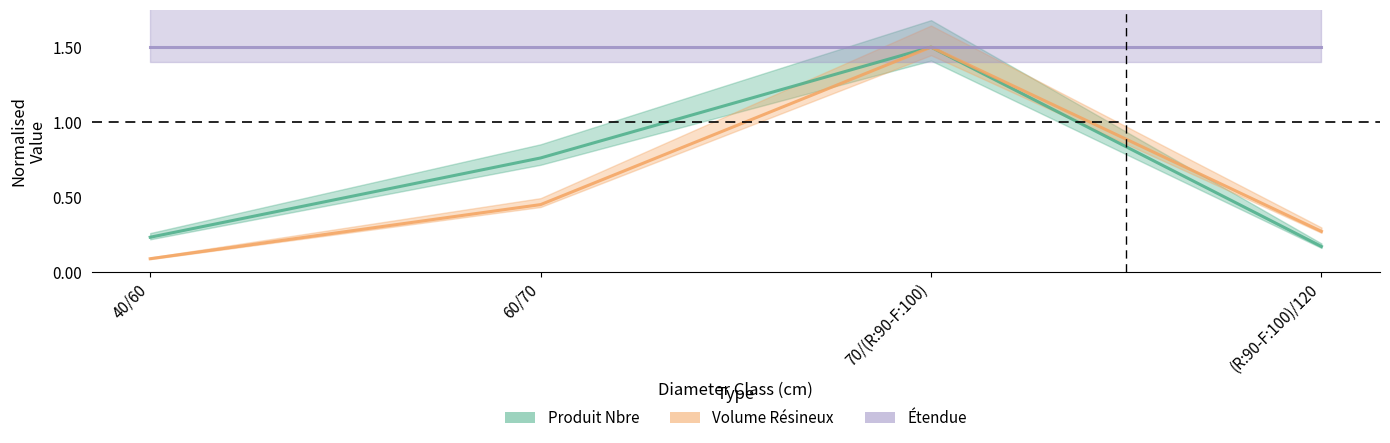

At which category does the chart reach its peak across all series?

70/(R:90-F:100)